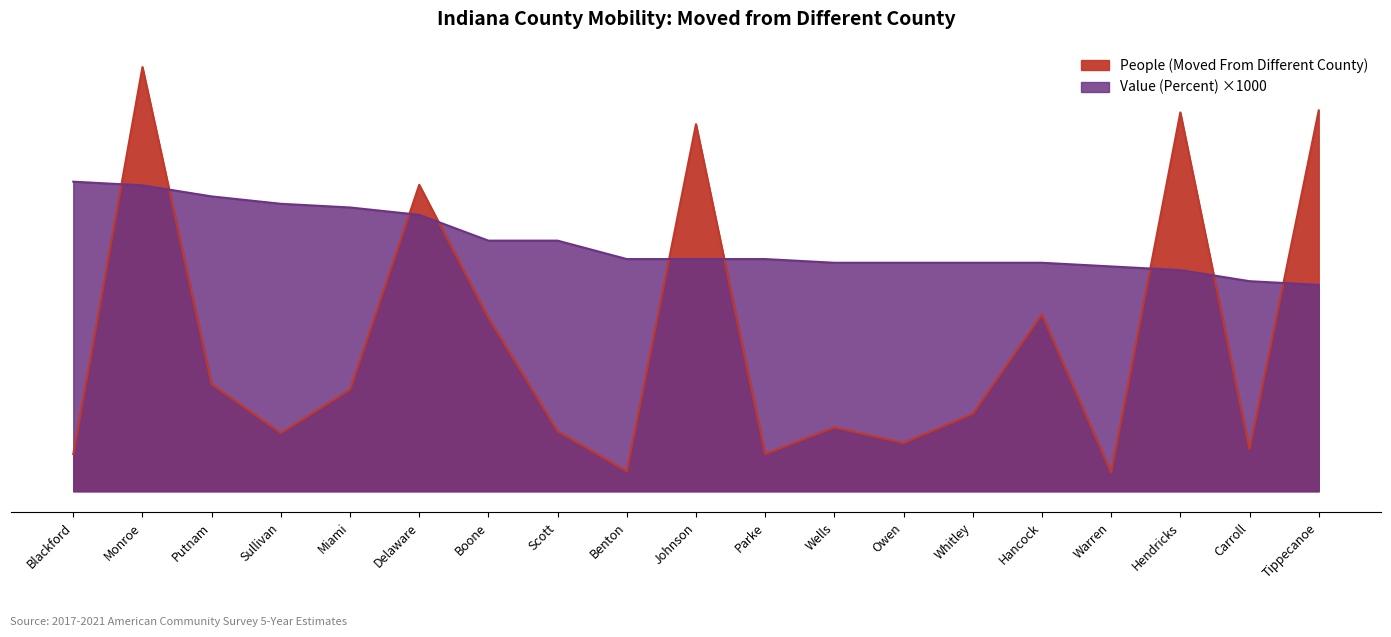

What are all the series names shown in the legend?

People (Moved From Different County), Value (Percent)